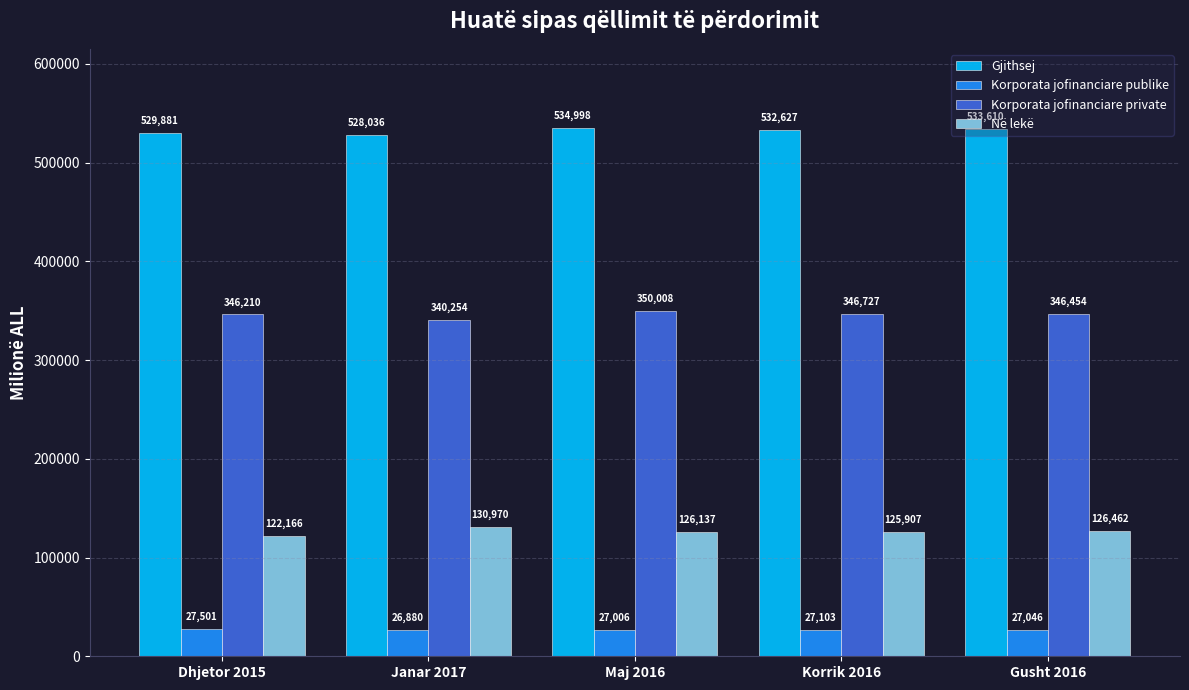

Does the chart contain stacked bars?

No